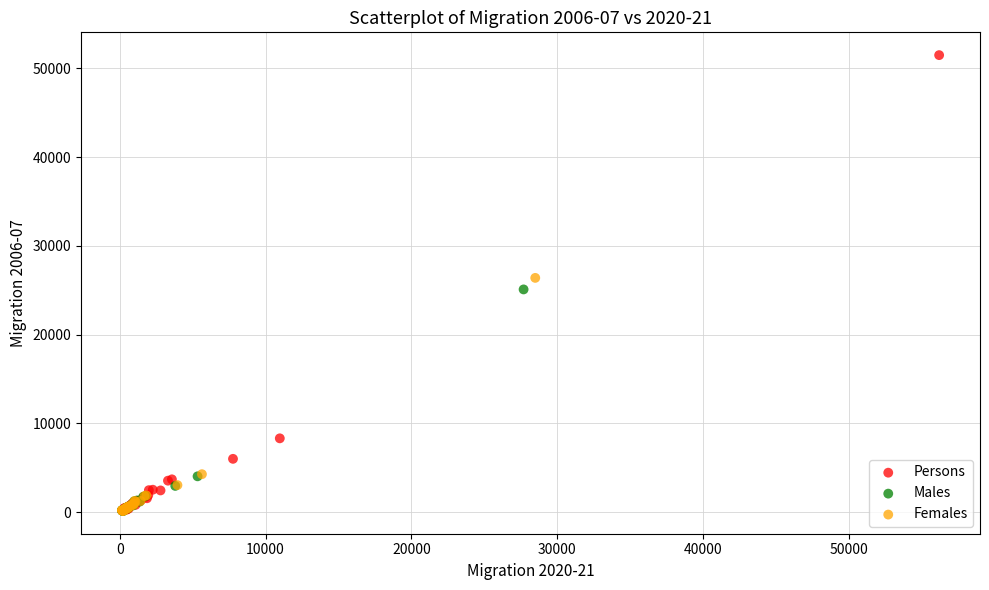

Which series has the largest Y range (max minus min)?

Persons